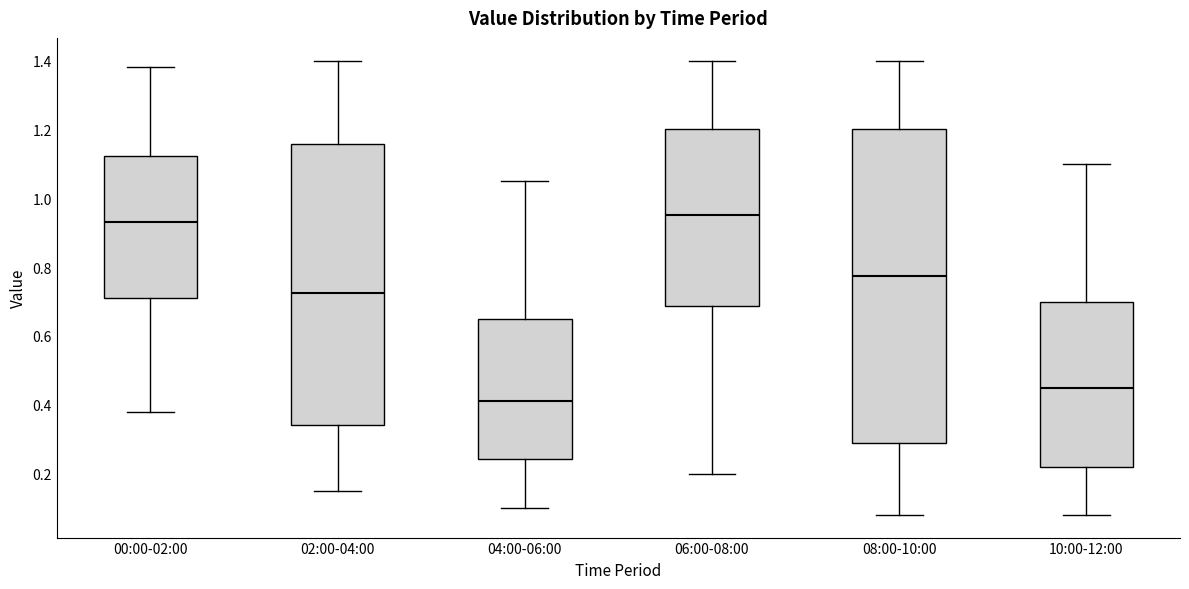

Reading left to right, read every box against the y-axis: the position of its median line, the range the box covers, and the ends of its whiskers. The values are not printed on the chart, so give them approximately, as read against the axis.

00:00-02:00: median 0.94, box 0.72 to 1.12, whiskers 0.38 to 1.38
02:00-04:00: median 0.72, box 0.34 to 1.16, whiskers 0.16 to 1.40
04:00-06:00: median 0.42, box 0.24 to 0.66, whiskers 0.10 to 1.06
06:00-08:00: median 0.96, box 0.68 to 1.20, whiskers 0.20 to 1.40
08:00-10:00: median 0.78, box 0.28 to 1.20, whiskers 0.08 to 1.40
10:00-12:00: median 0.46, box 0.22 to 0.70, whiskers 0.08 to 1.10